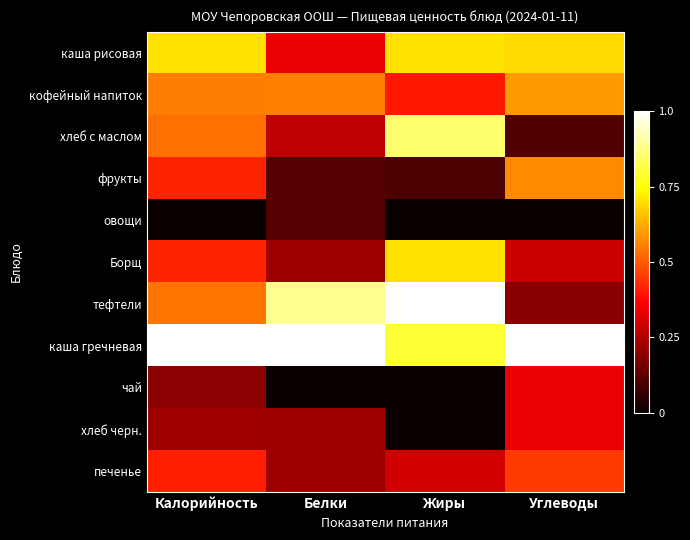

Which series has the largest total across all categories?

каша гречневая